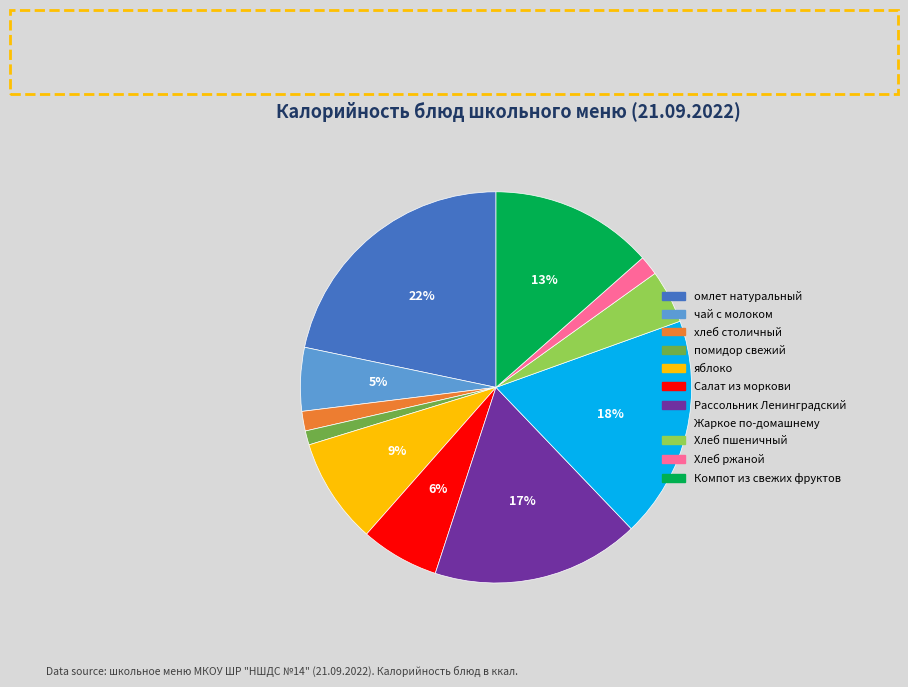

Do Жаркое по-домашнему and Хлеб ржаной together represent more than half of the pie?

No